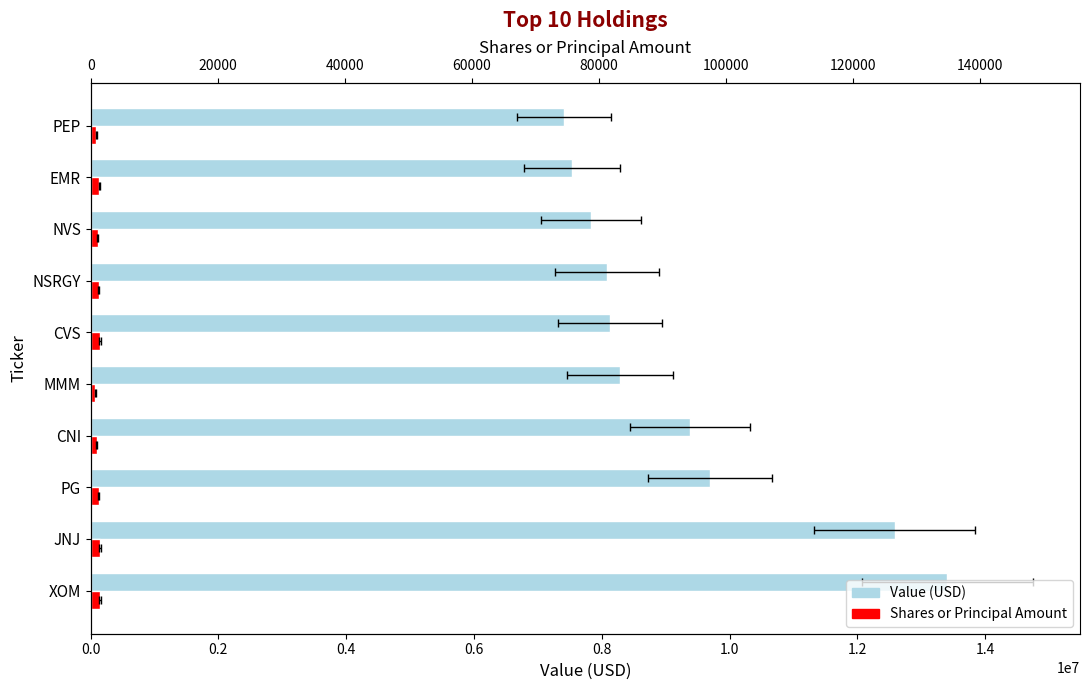

What is the value of the Value (USD) bar at the 2nd from the left?

12585000